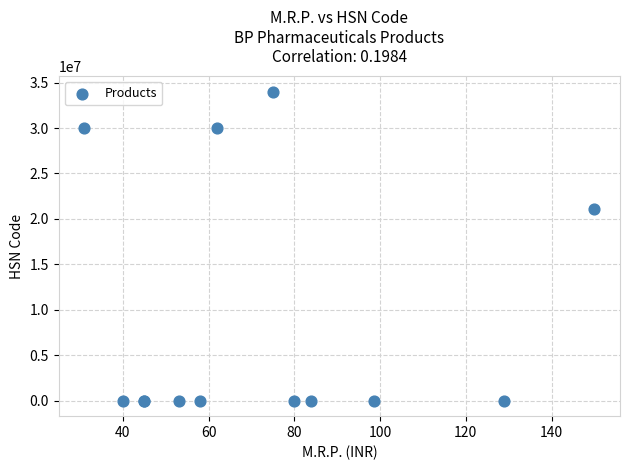

What Y value in the scatter plot is closest to 17007097?

21069099